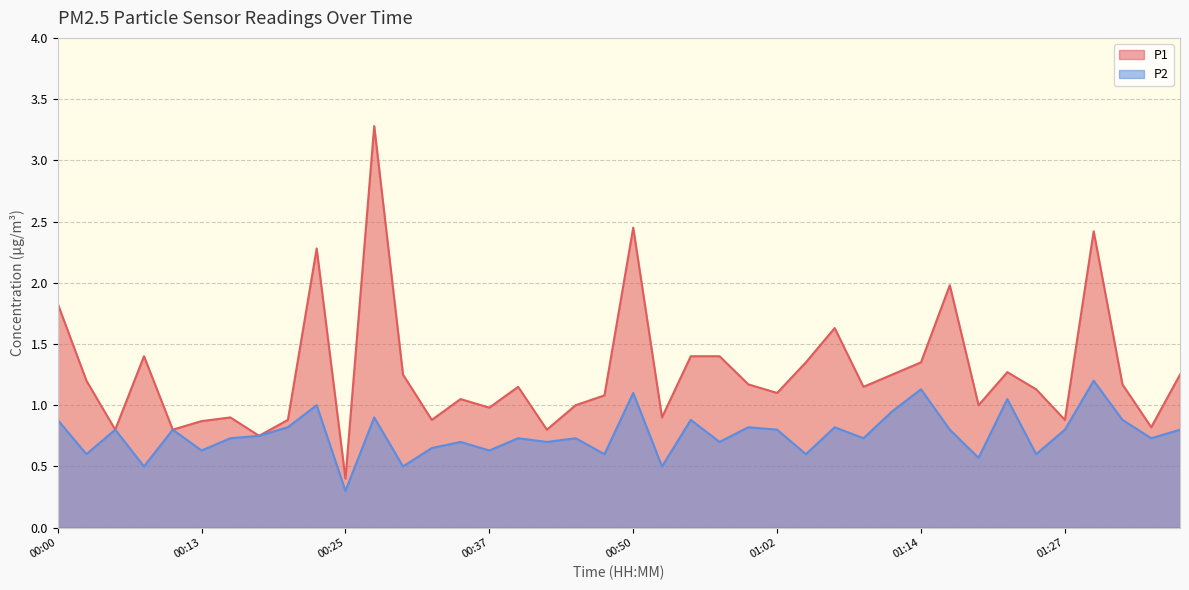

Is it true that P2 equals 1.6 at 01:29?

False